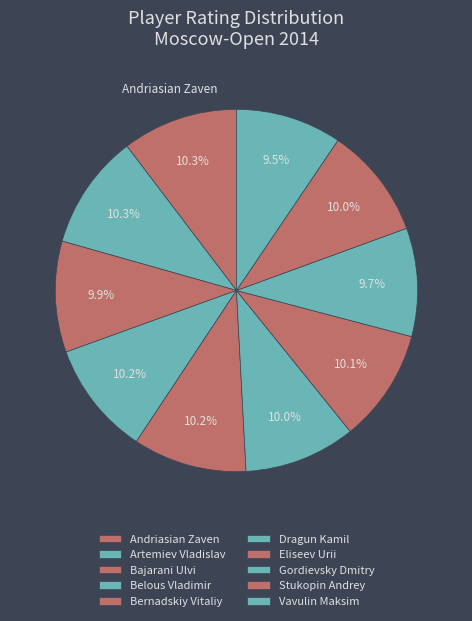

How many slices are in this pie chart?

10